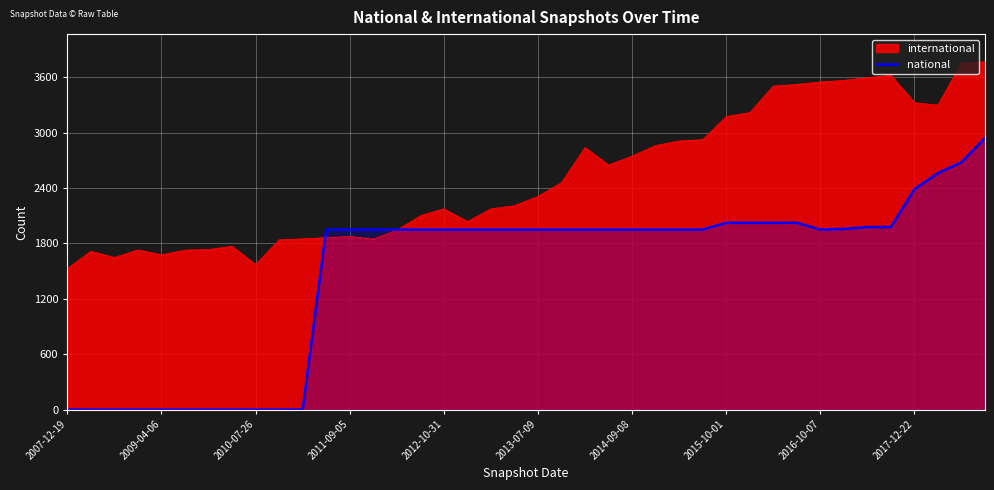

At which category does the chart reach its minimum across all series?

2007-12-19